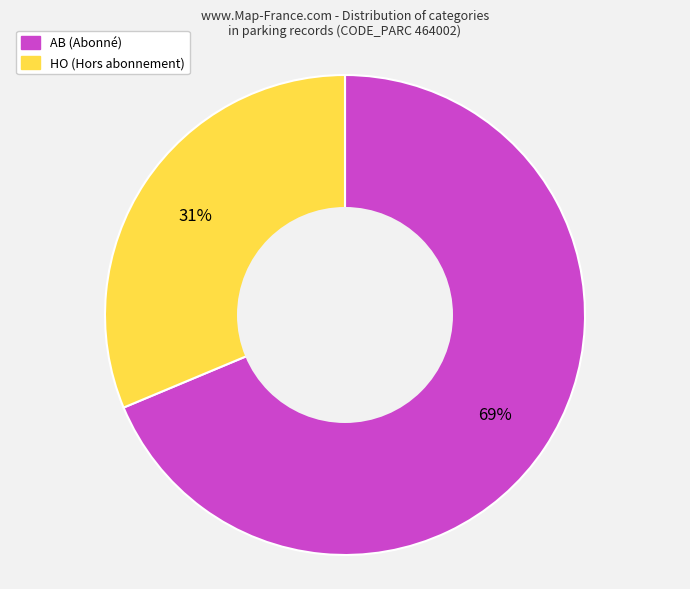

Is there a majority slice in this chart?

Yes